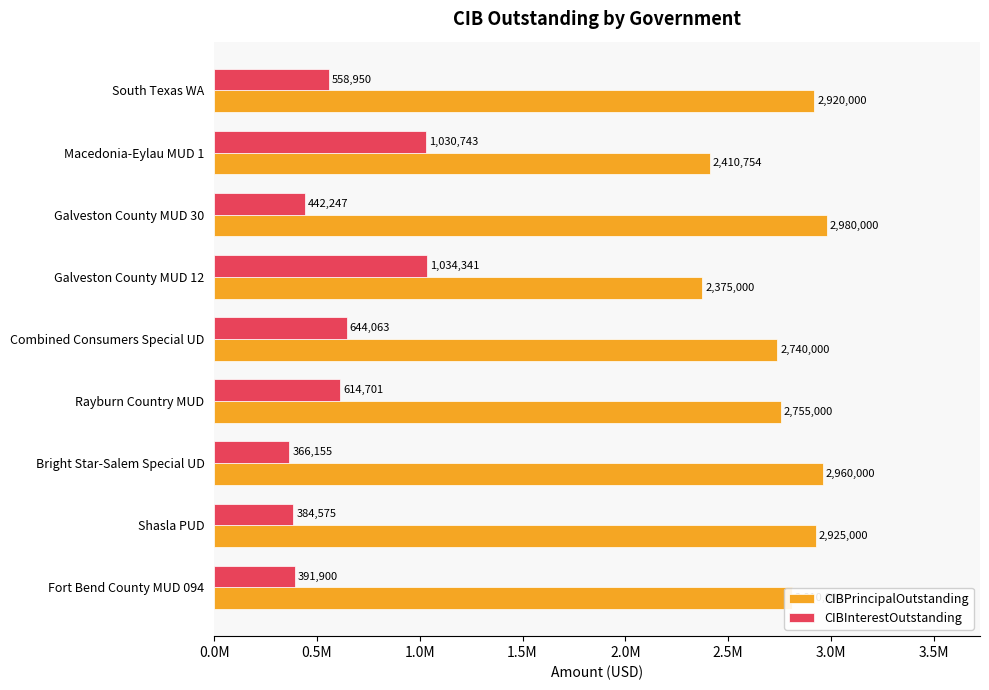

List the labels in order of CIBInterestOutstanding value, largest first.

Galveston County MUD 12, Macedonia-Eylau MUD 1, Combined Consumers Special UD, Rayburn Country MUD, South Texas WA, Galveston County MUD 30, Fort Bend County MUD 094, Shasla PUD, Bright Star-Salem Special UD